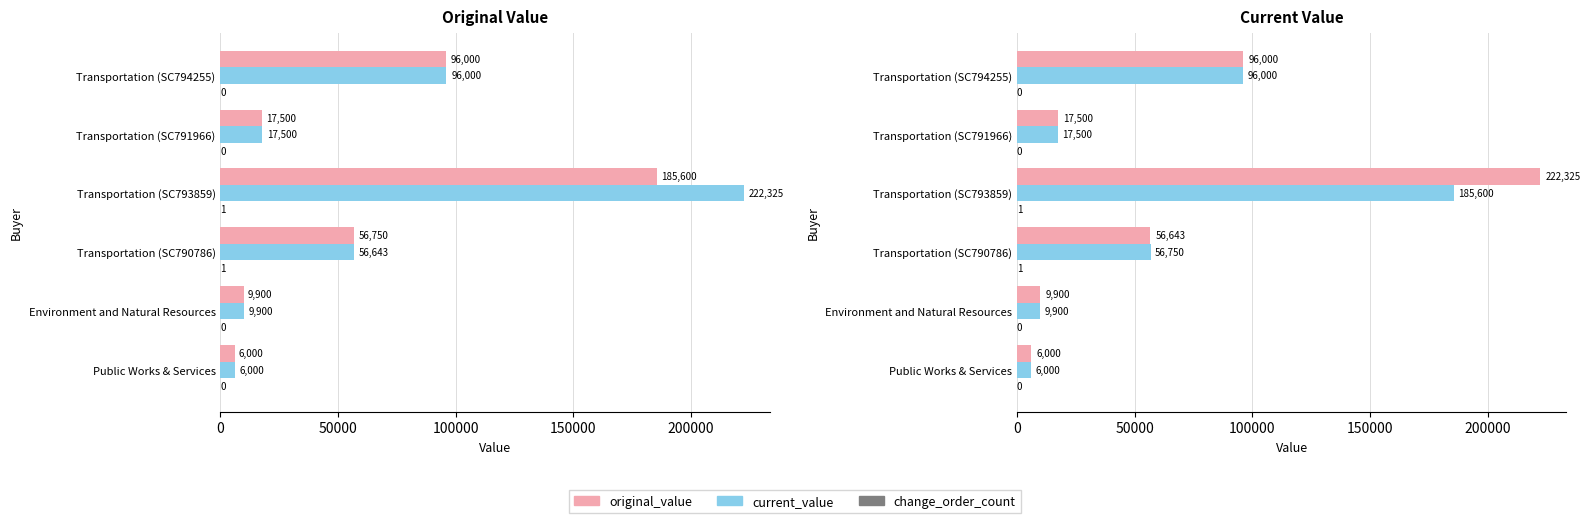

What is the total value across all series at Transportation (SC790786)?

113394